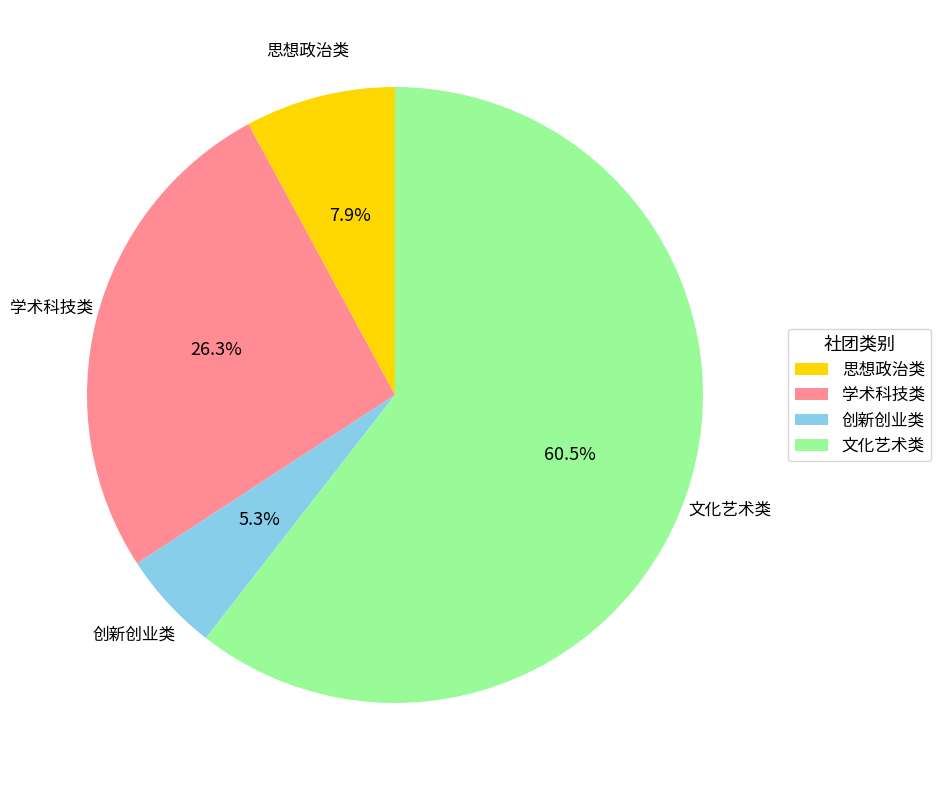

Count the number of slices in the pie.

4